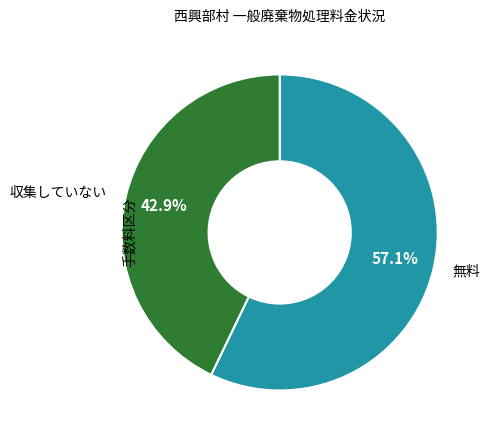

What is the largest slice in the pie chart?

無料